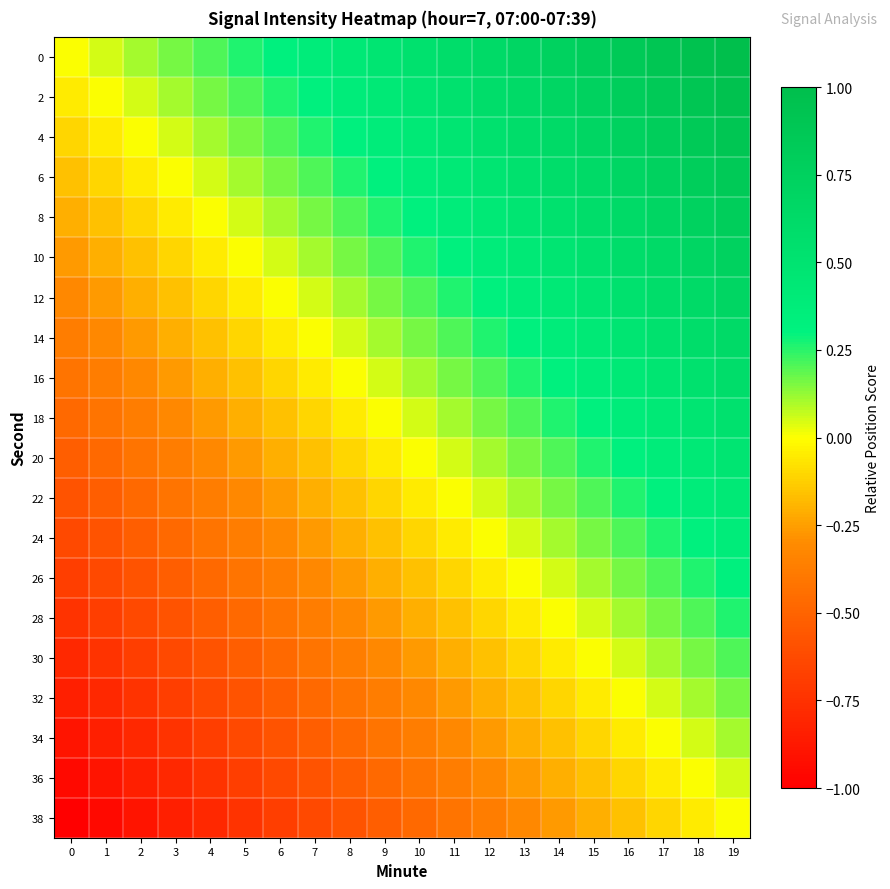

What is the spread (max minus min) of values at 4?

1.0